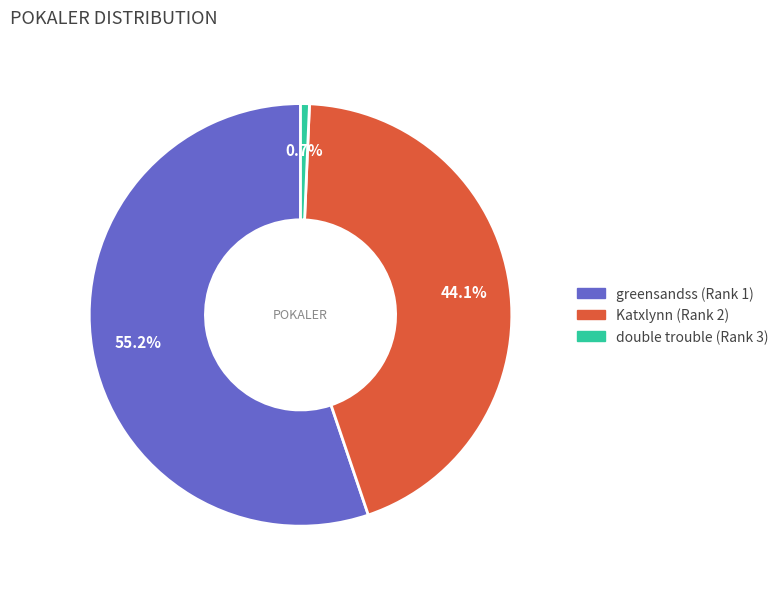

Do Katxlynn (Rank 2) and greensandss (Rank 1) together represent more than half of the pie?

Yes